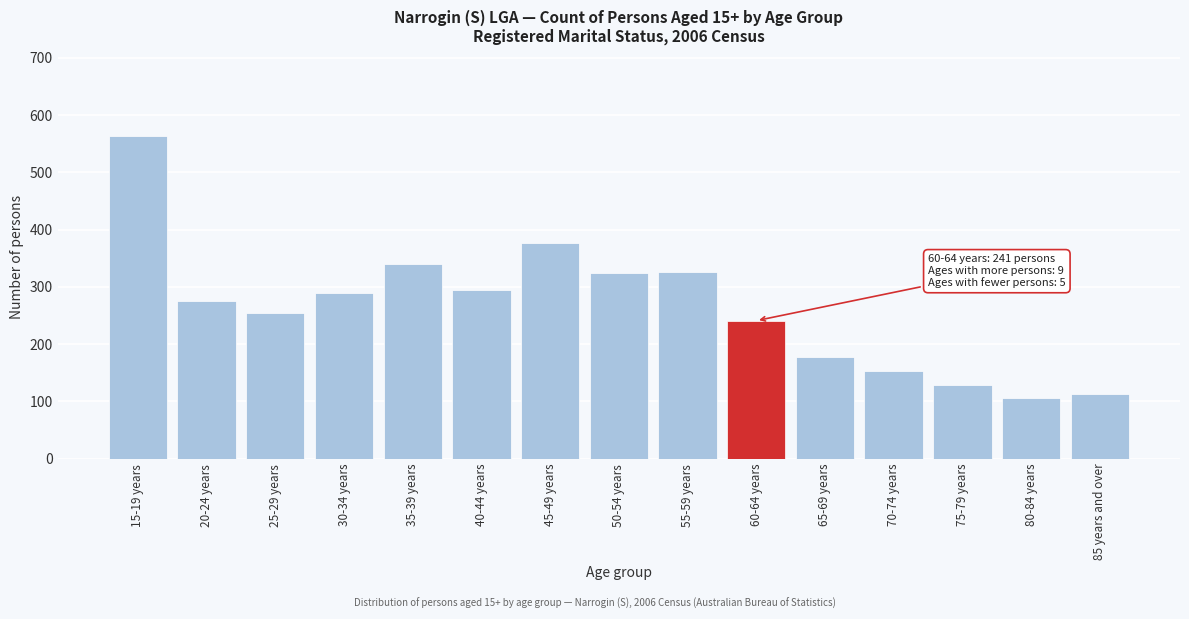

Approximately how many times larger is the value at 50-54 years compared to 45-49 years?

0.9